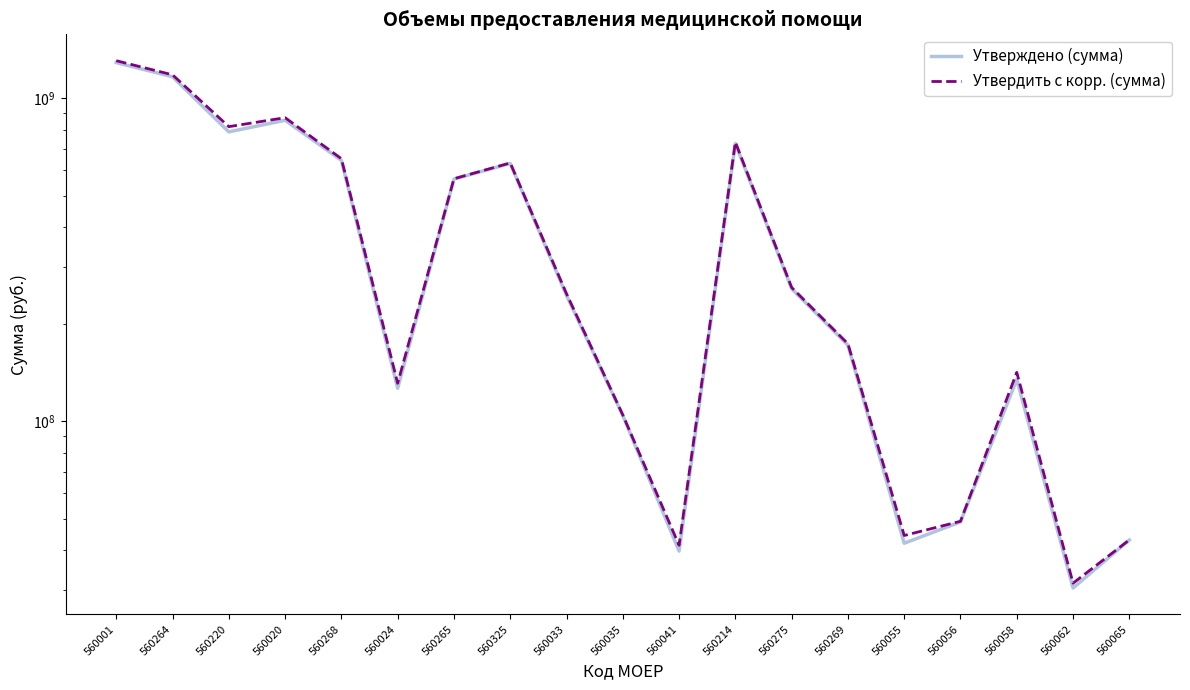

What is the sum of the Утверждено (сумма) values at 560056 and 560058?

183804353.3